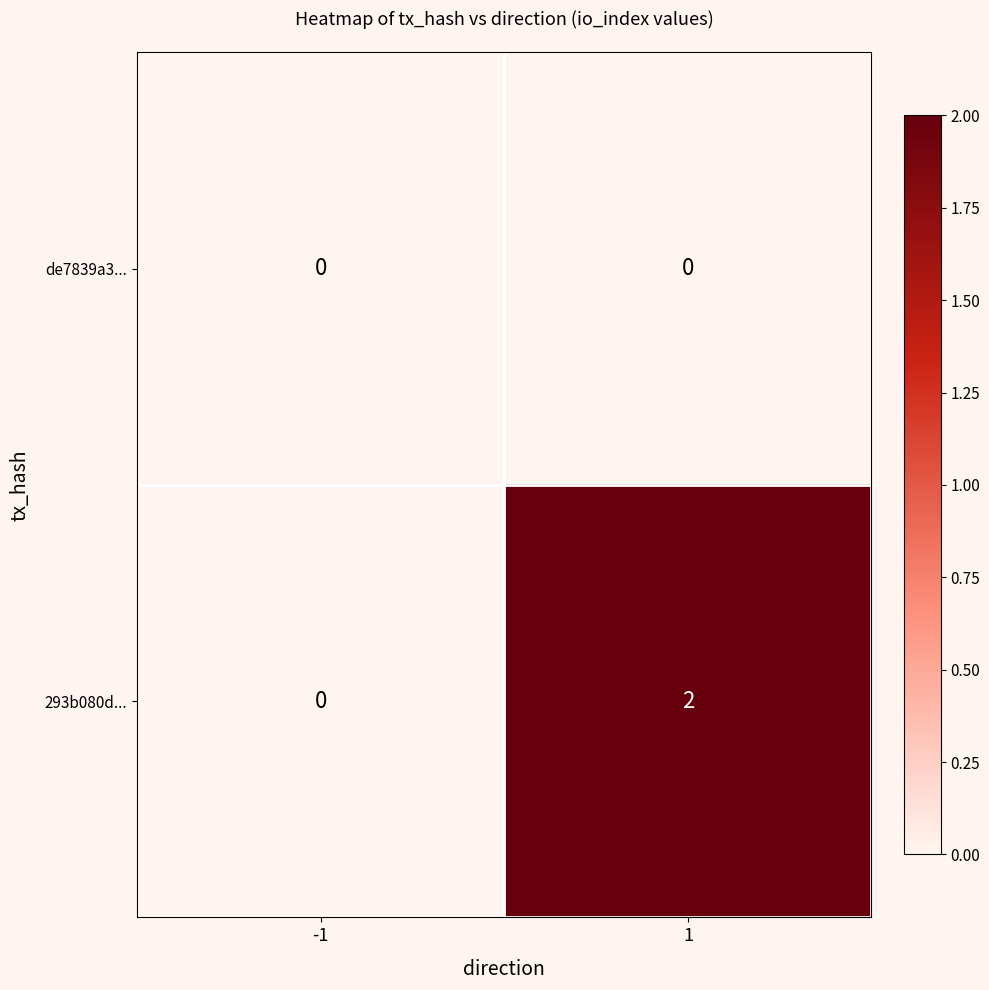

Which series changed the most between -1 and 1?

293b080d...